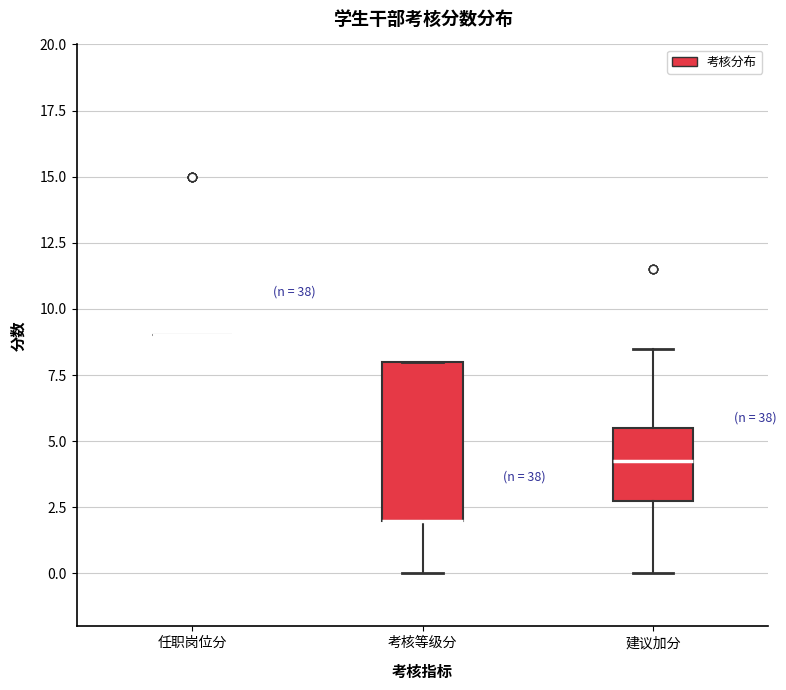

Reading left to right, read every box against the y-axis: the position of its median line, the range the box covers, and the ends of its whiskers. The values are not printed on the chart, so give them approximately, as read against the axis.

任职岗位分: box collapsed to a line at 9.0, whiskers 9.0 to 9.0
考核等级分: median 2.0 (drawn on the box's lower edge), box 2.0 to 8.0, whiskers 0.0 to 8.0
建议加分: median 4.5, box 3.0 to 5.5, whiskers 0.0 to 8.5